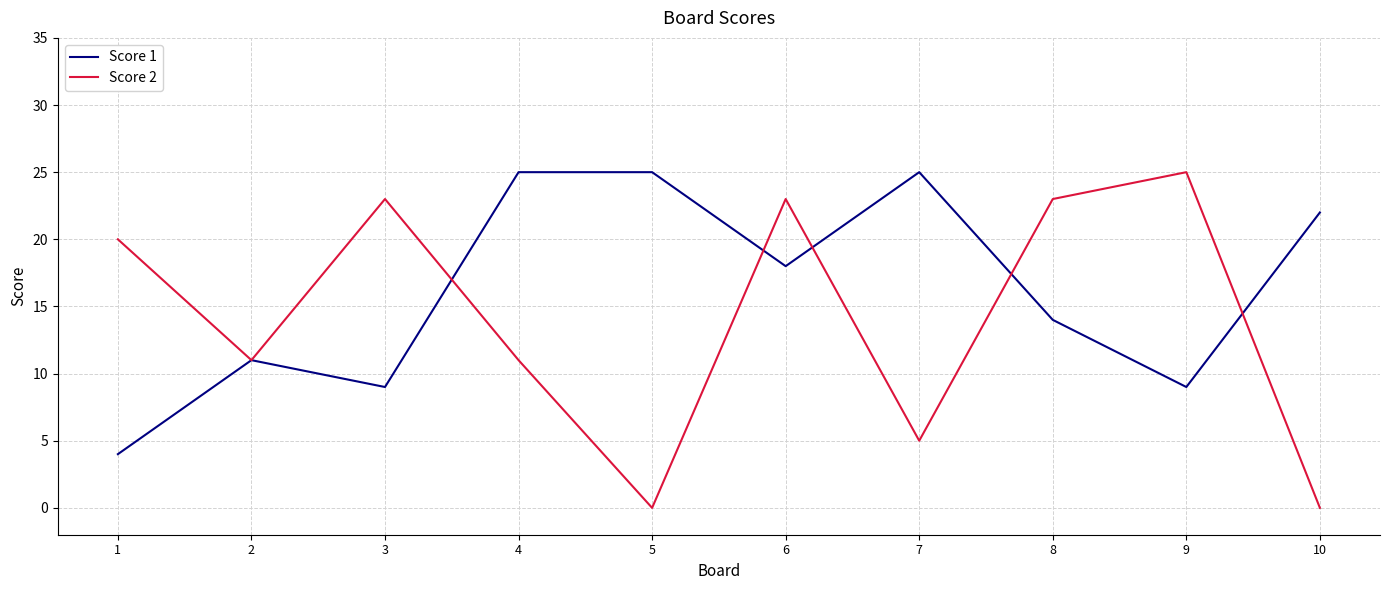

What are all the series names shown in the legend?

Score 1, Score 2